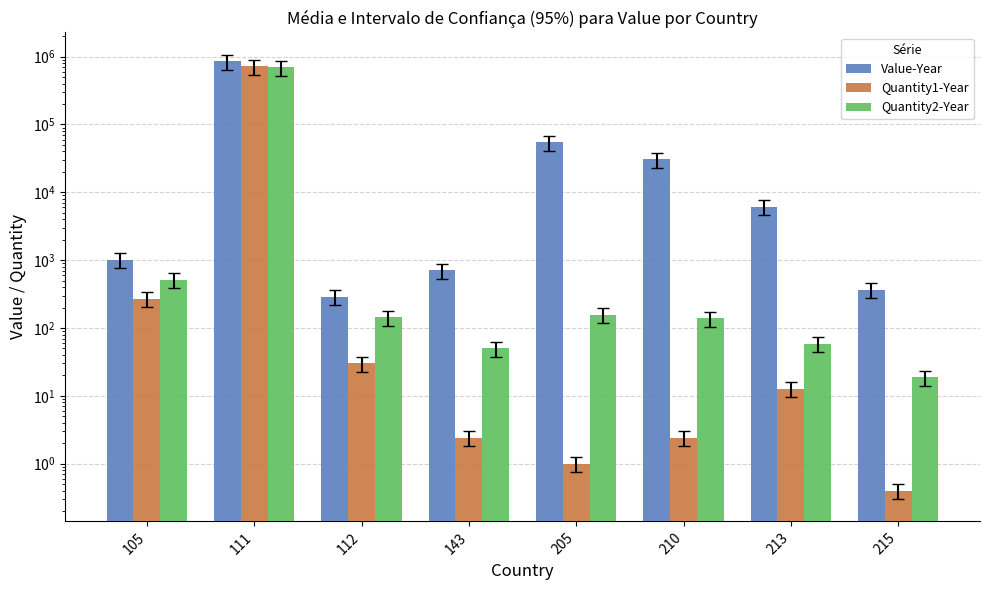

Between 112 and 143, which is larger?

143